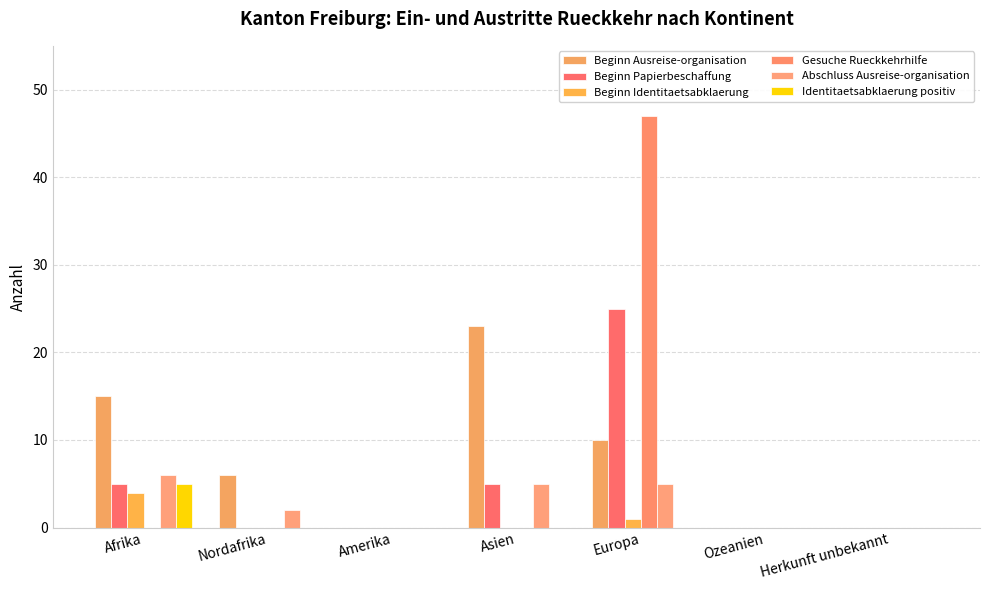

How many series are shown in this chart?

6